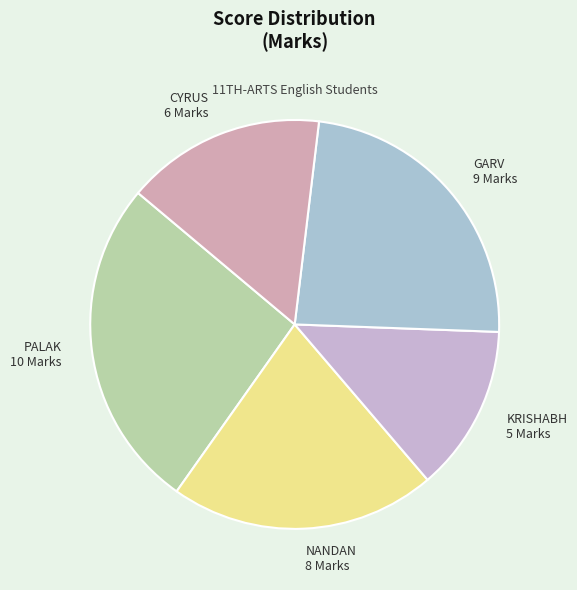

Combined, do PALAK 10 Marks and KRISHABH 5 Marks account for over 50%?

No